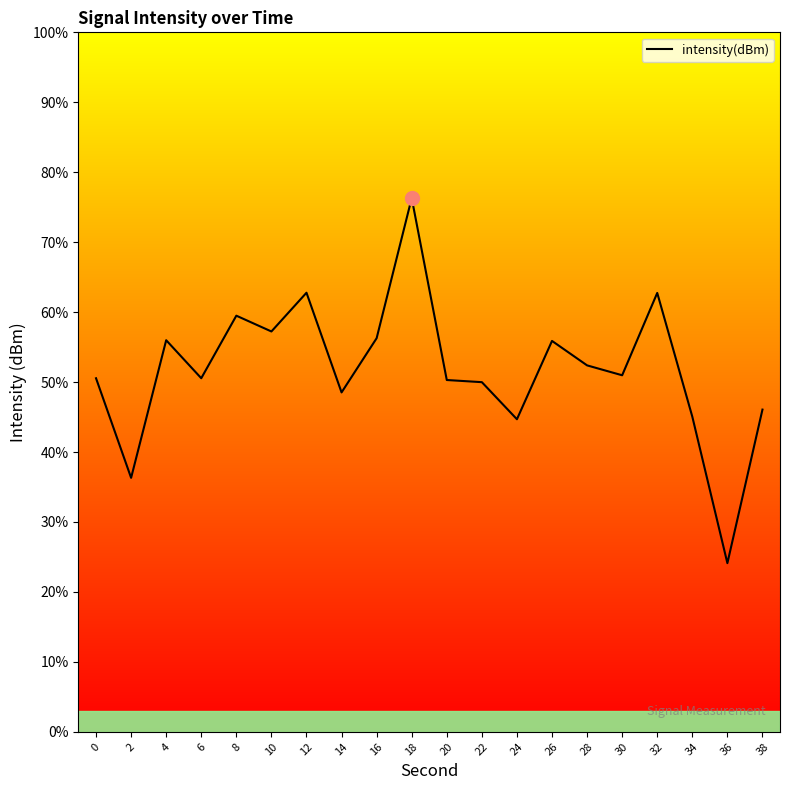

True or false: the data shows -124.9 at 32.

True